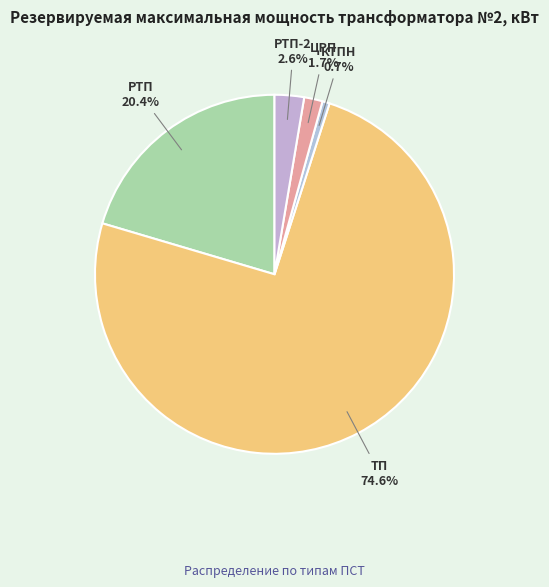

Is there any slice that represents more than half of the pie?

Yes